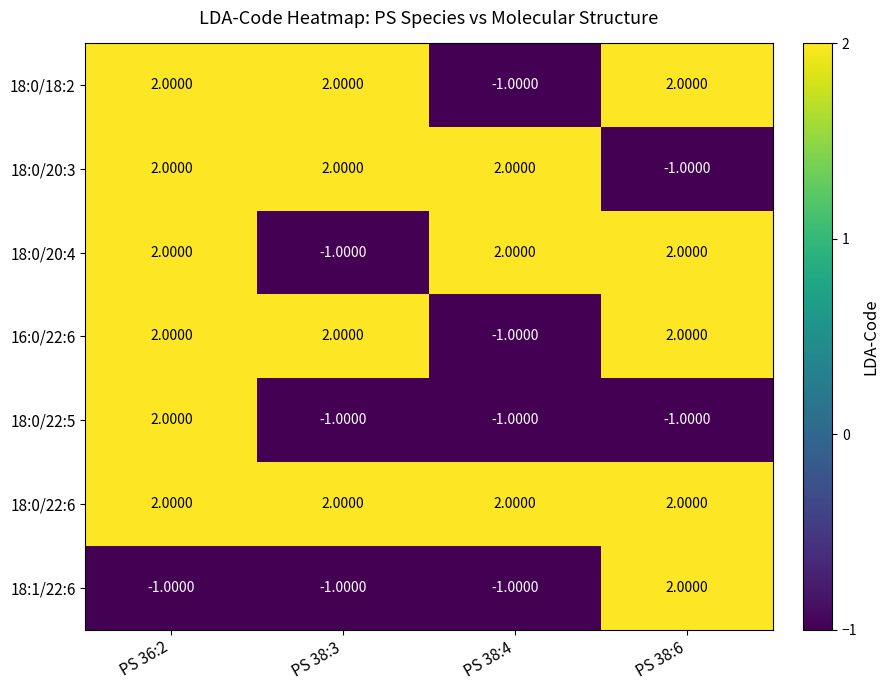

Which series has the largest total across all categories?

18:0/22:6